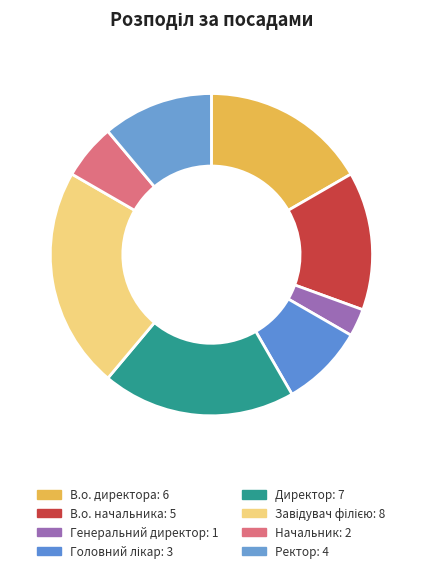

Which slice is the largest?

Завідувач філією